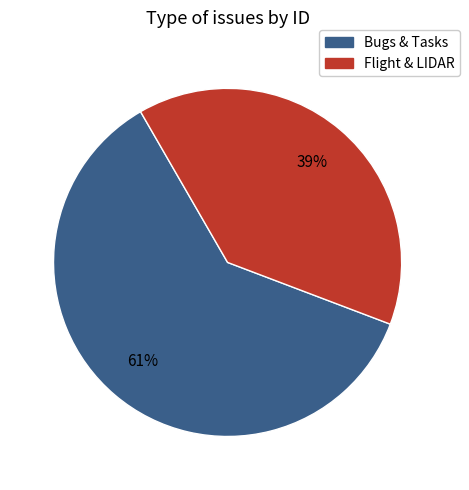

Is there a majority slice in this chart?

Yes